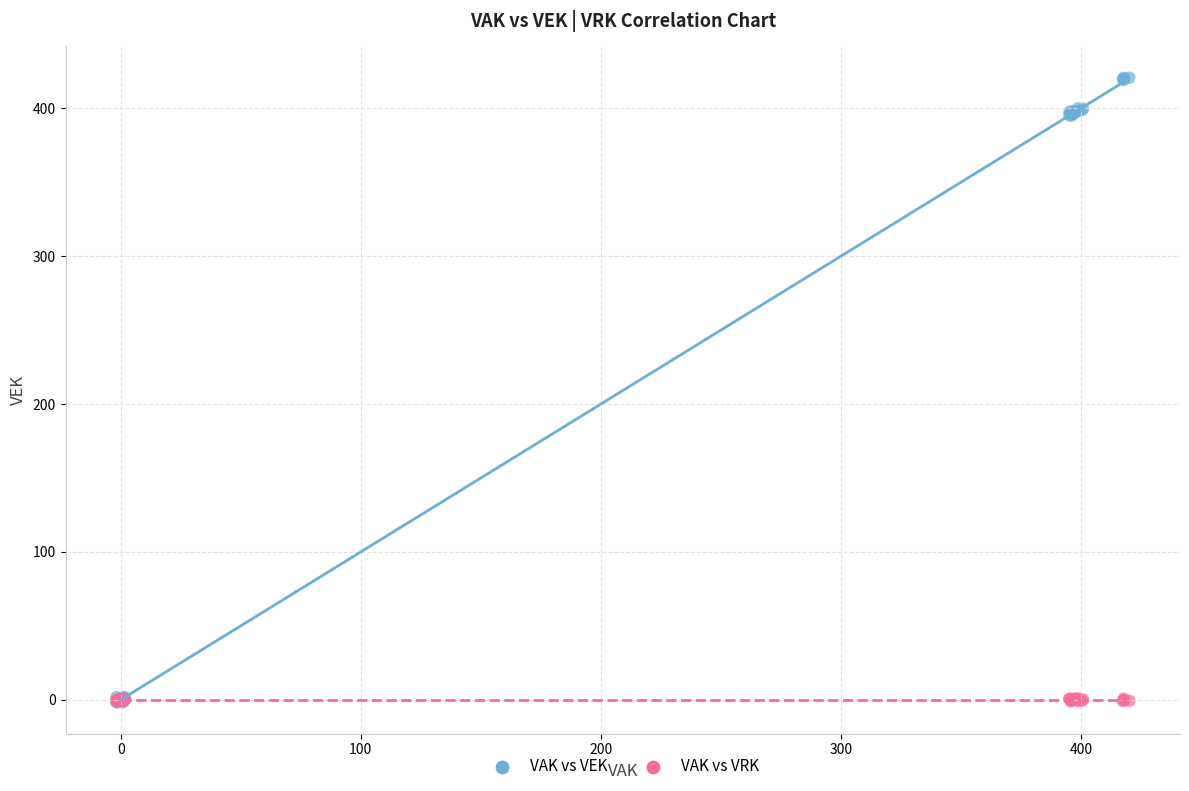

What are all the series names shown in the legend?

VAK vs VEK, VAK vs VRK